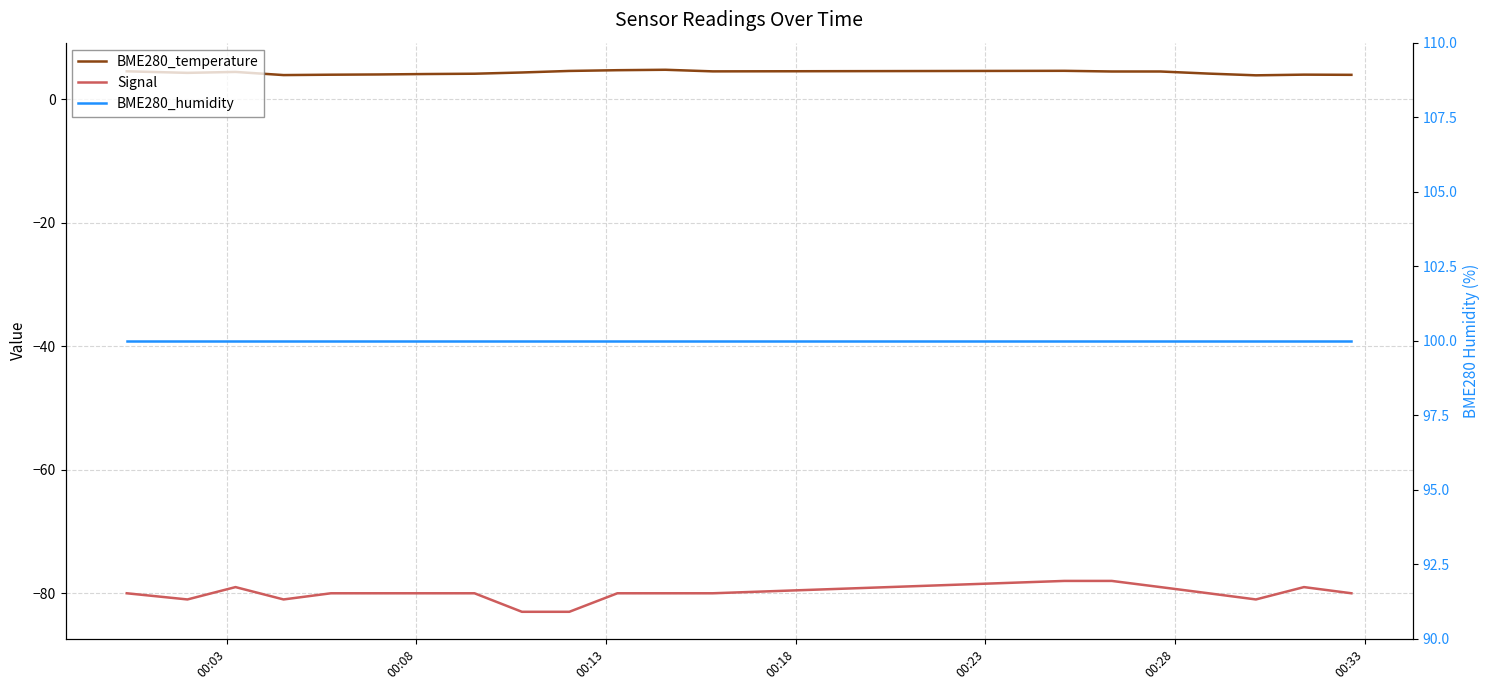

True or false: BME280_temperature and BME280_humidity cross at least once.

False